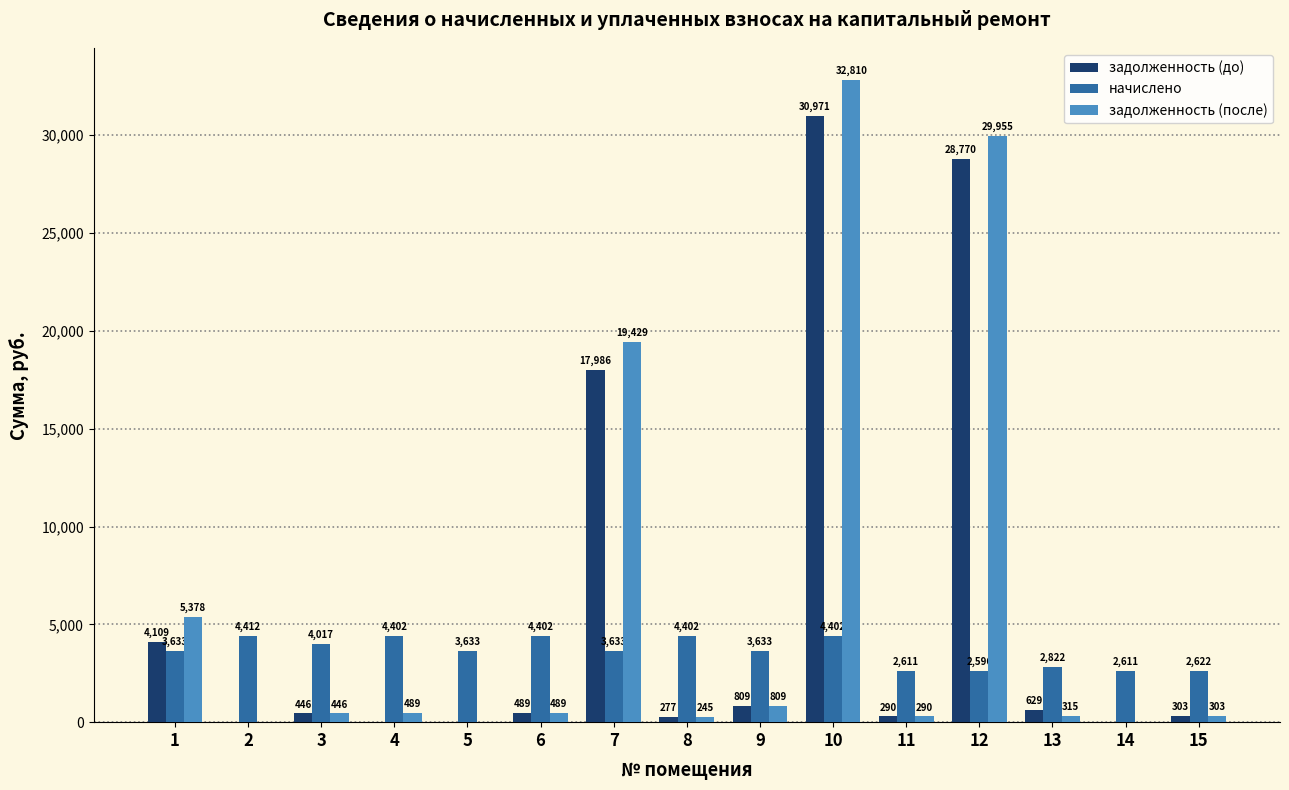

Is the value of начислено at 5 greater than the value of задолженность (после) at 8?

Yes